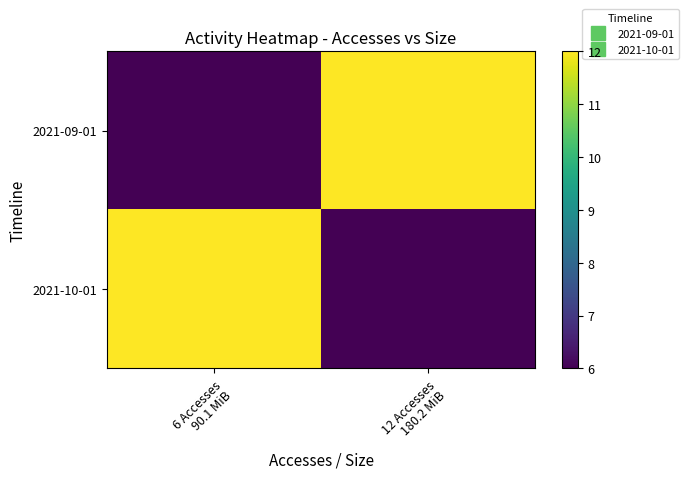

At which category is the sum across all series the highest?

6 Accesses
90.1 MiB